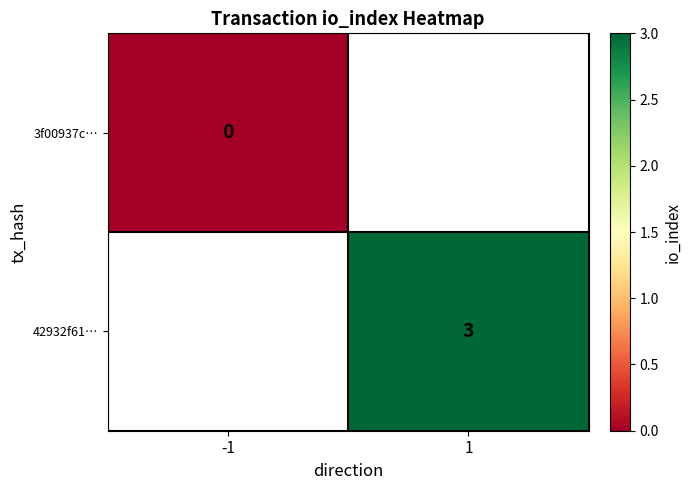

The value of 42932f61… at 1 is 3. True or false?

True